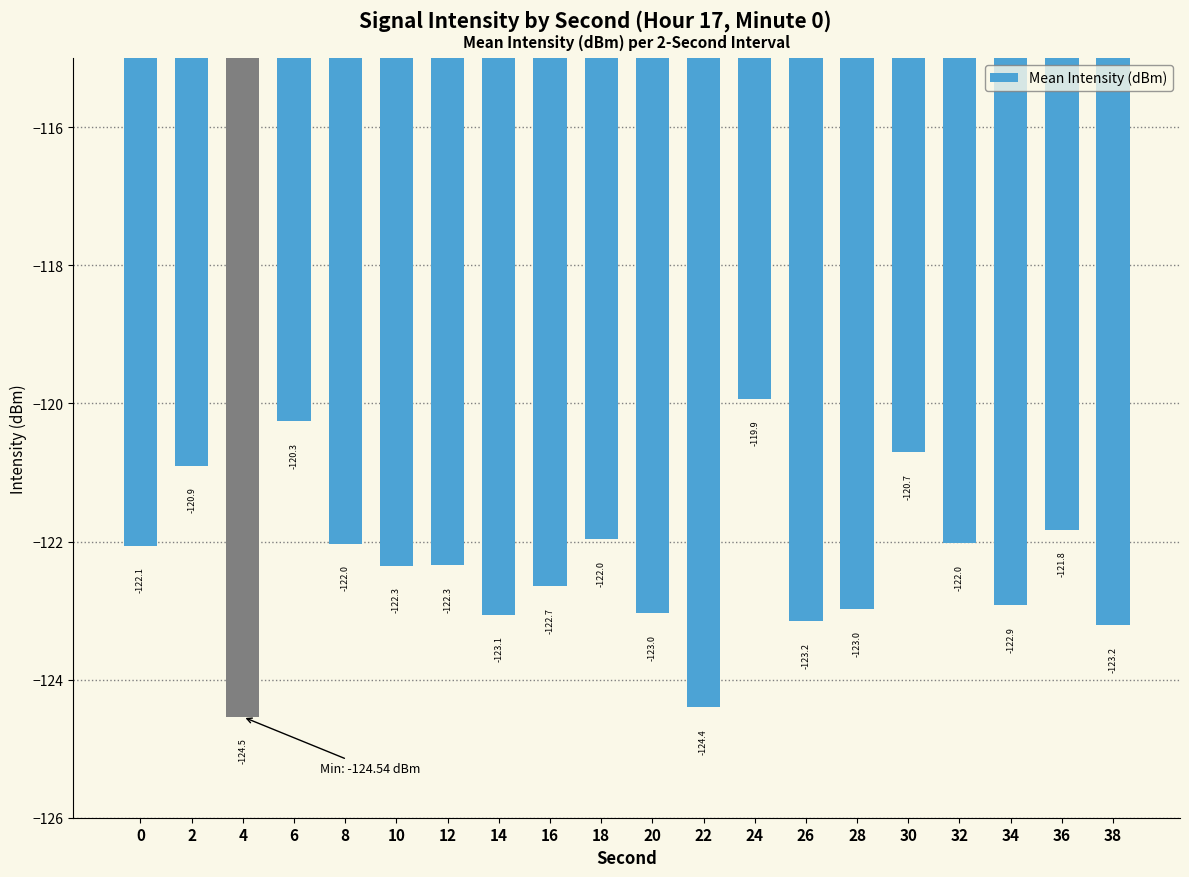

What is the difference between the values at 24 and 36?

1.9